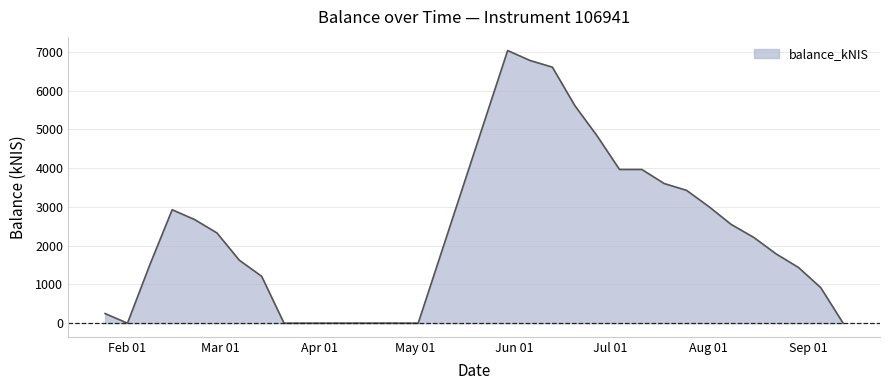

What is the greatest value displayed?

7036.8